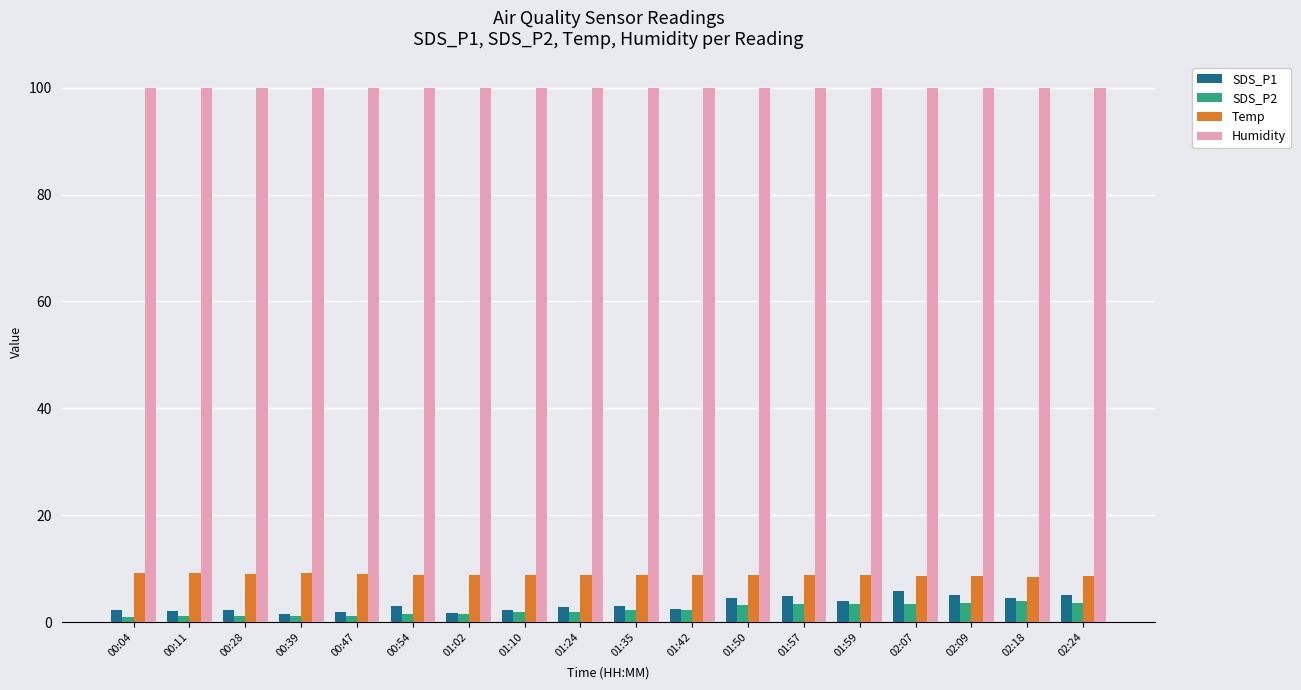

What are all the series names shown in the legend?

SDS_P1, SDS_P2, Temp, Humidity